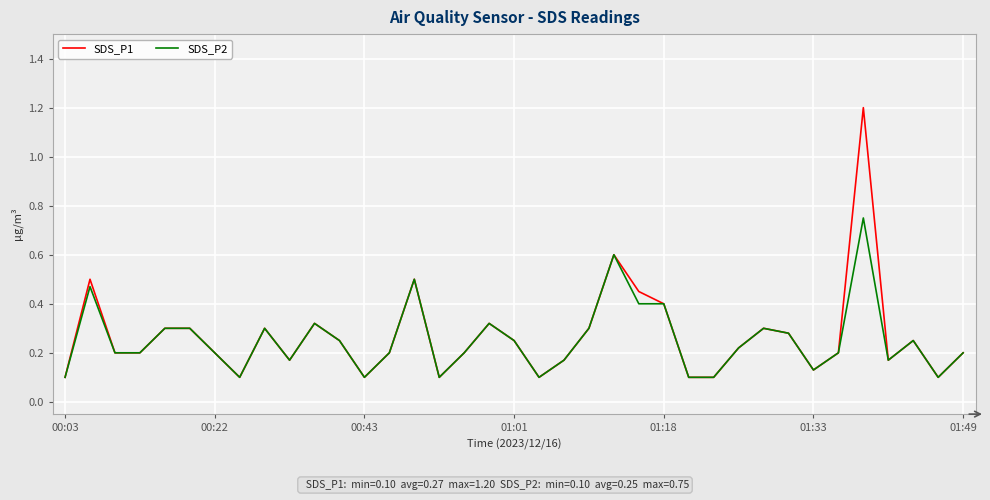

Rank the series by their maximum value, from highest to lowest.

SDS_P1, SDS_P2